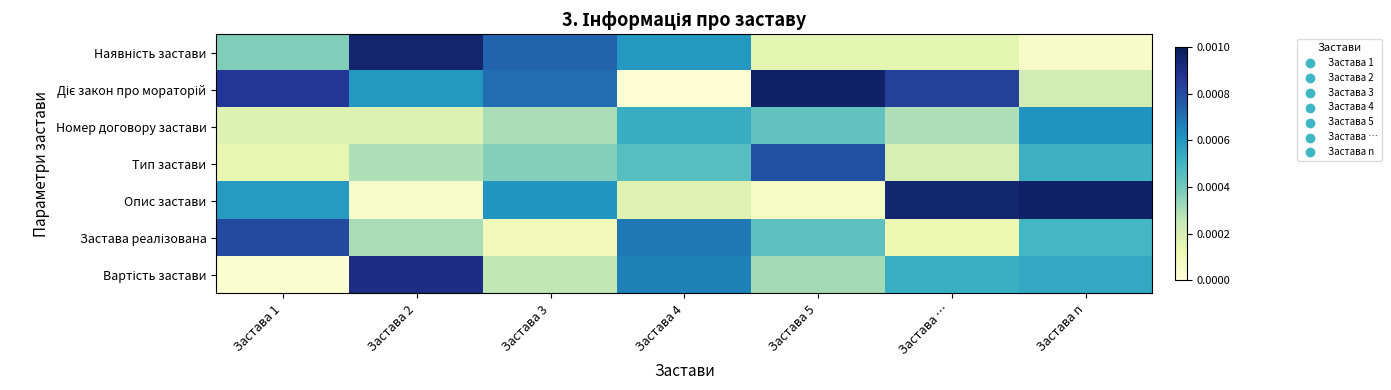

Which series has the largest range (max minus min)?

Діє закон про мораторій